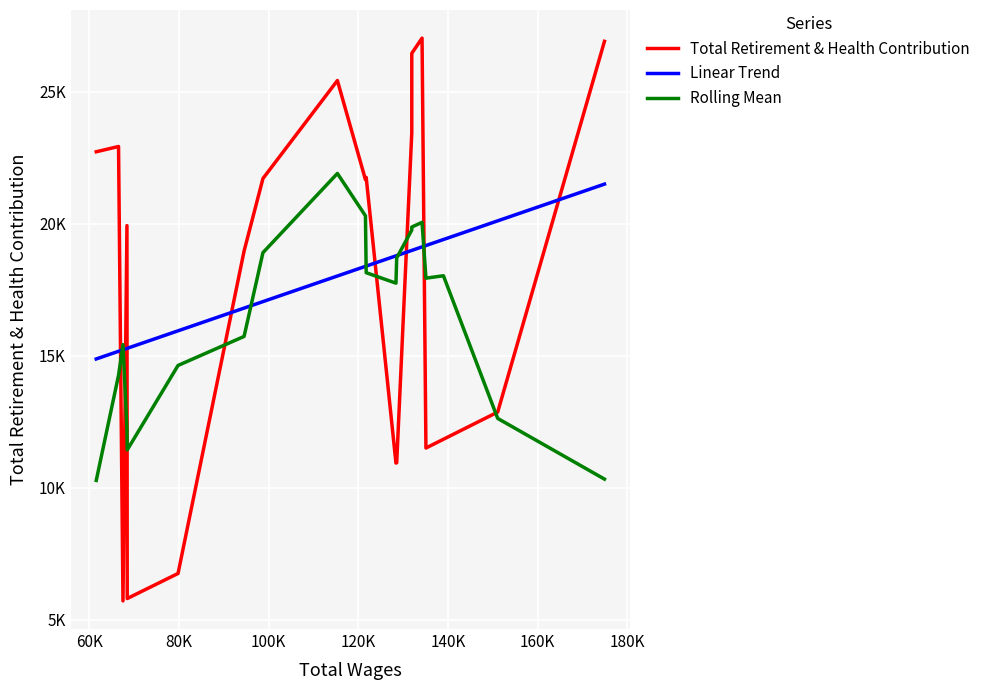

Which series ends up on top after the final intersection of Total Retirement & Health Contribution and Rolling Mean?

Total Retirement & Health Contribution